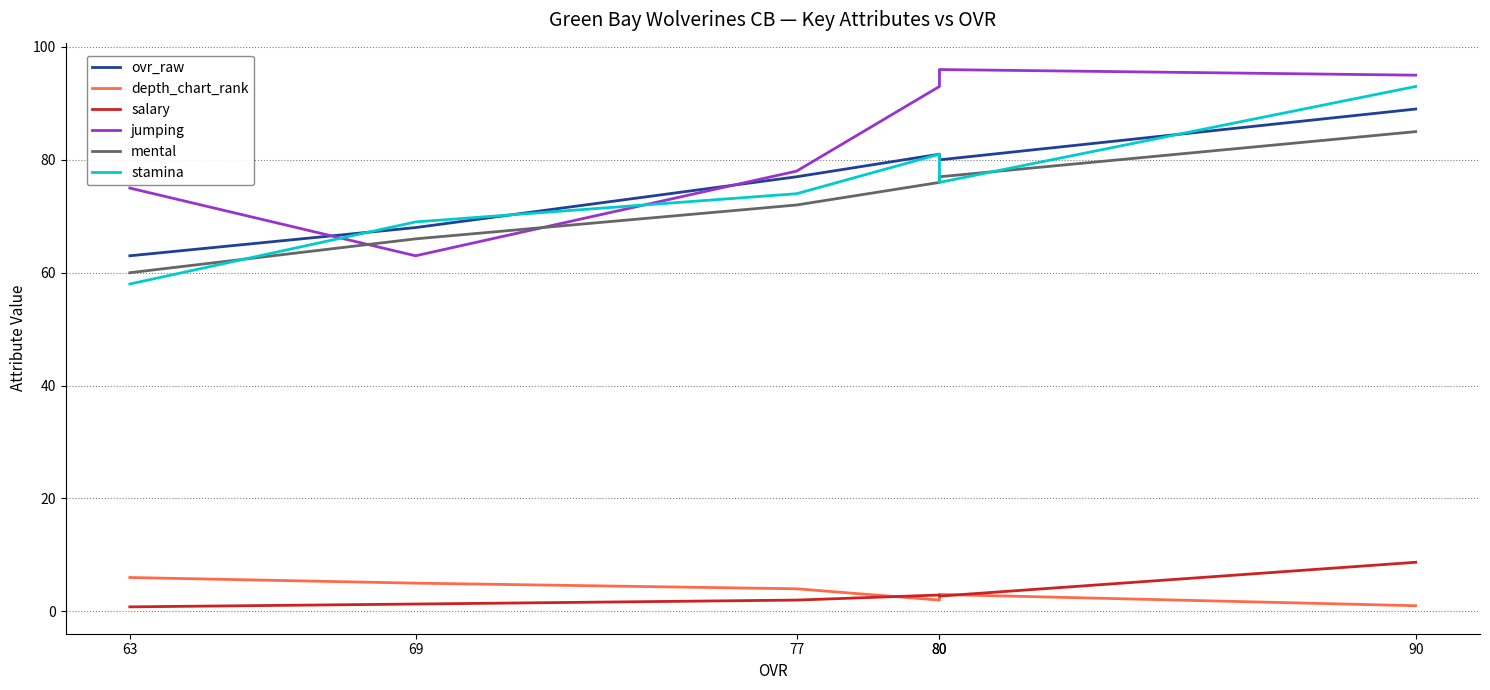

Does the chart have visible grid lines?

Yes